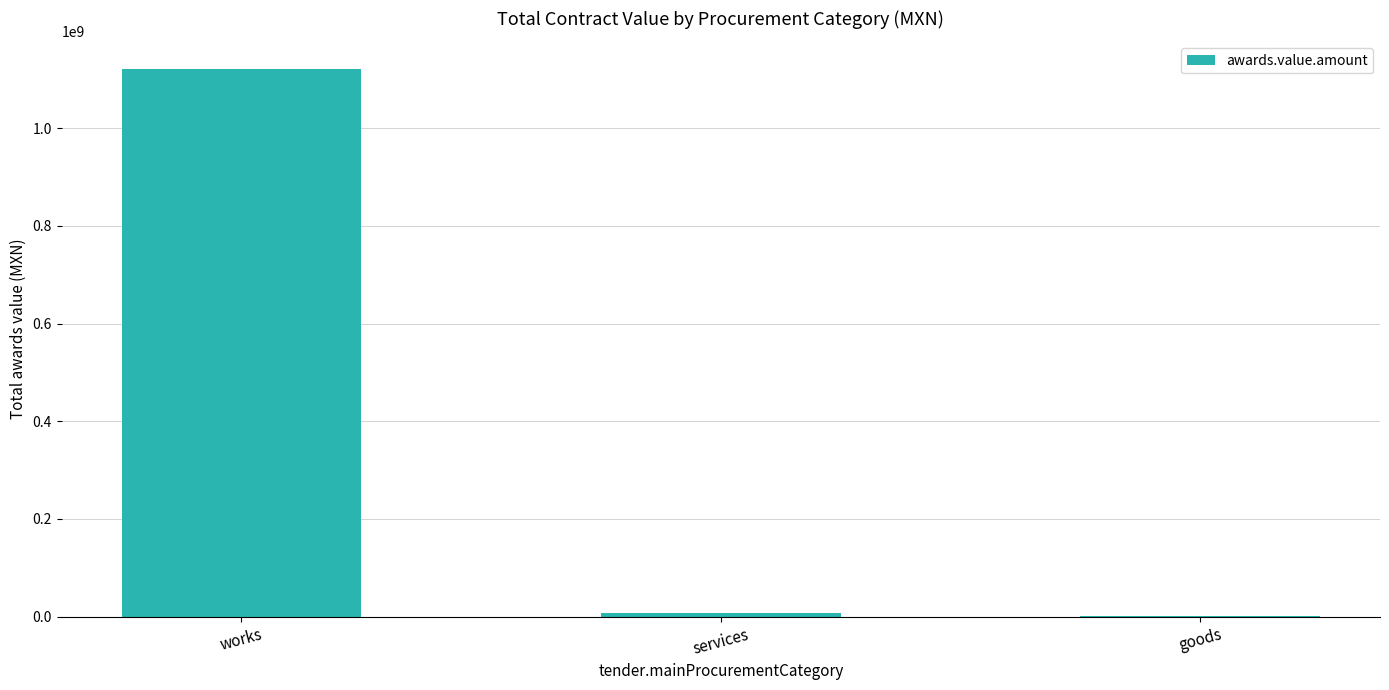

At which label does the data first exceed 7162655?

works